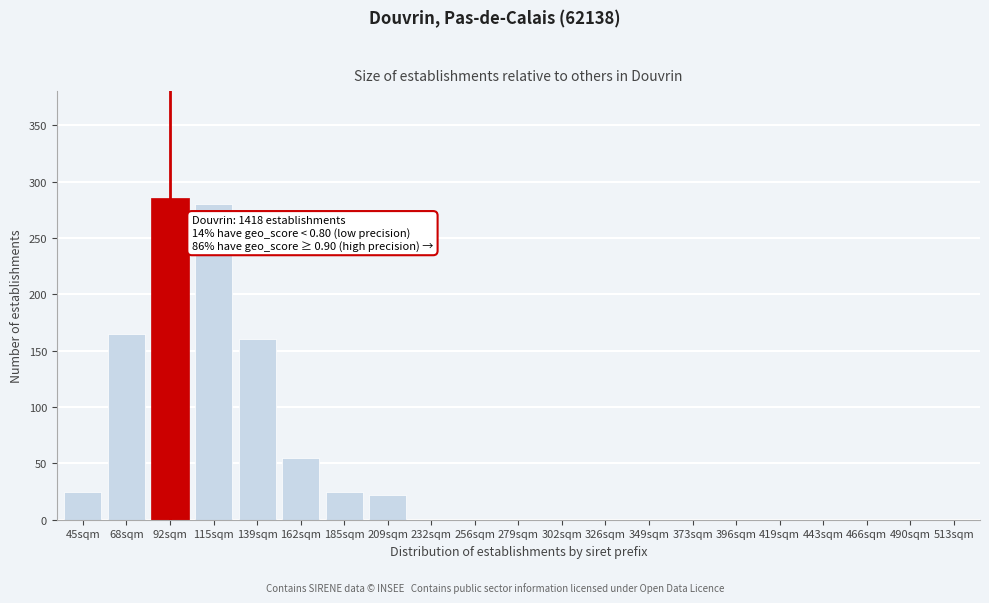

Reading left to right, what are all the values shown in this chart?

45sqm=25	68sqm=165	92sqm=285	115sqm=280	139sqm=160	162sqm=55	185sqm=25	209sqm=22	232sqm=0	256sqm=0	279sqm=0	302sqm=0	326sqm=0	349sqm=0	373sqm=0	396sqm=0	419sqm=0	443sqm=0	466sqm=0	490sqm=0	513sqm=0